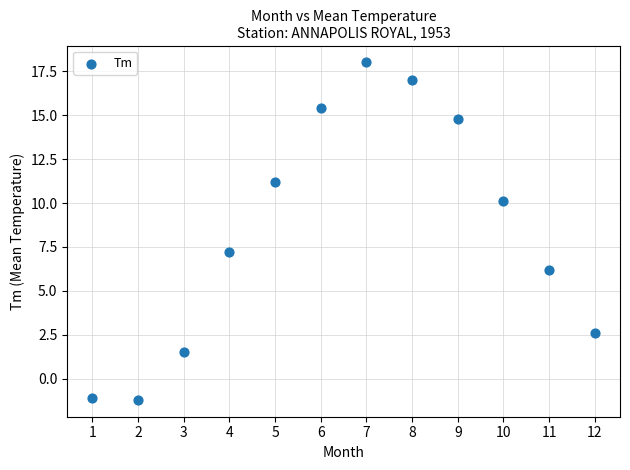

What is the range of X values (max minus min)?

11.0